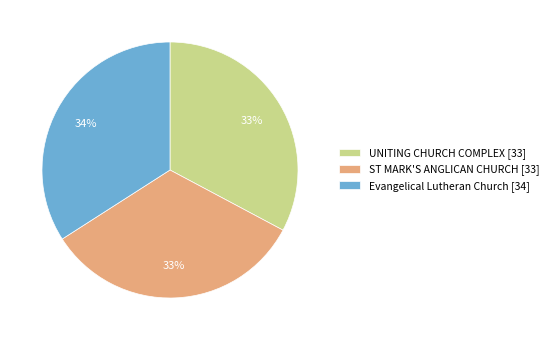

True or false: Evangelical Lutheran Church [34] accounts for 34% of the total.

True